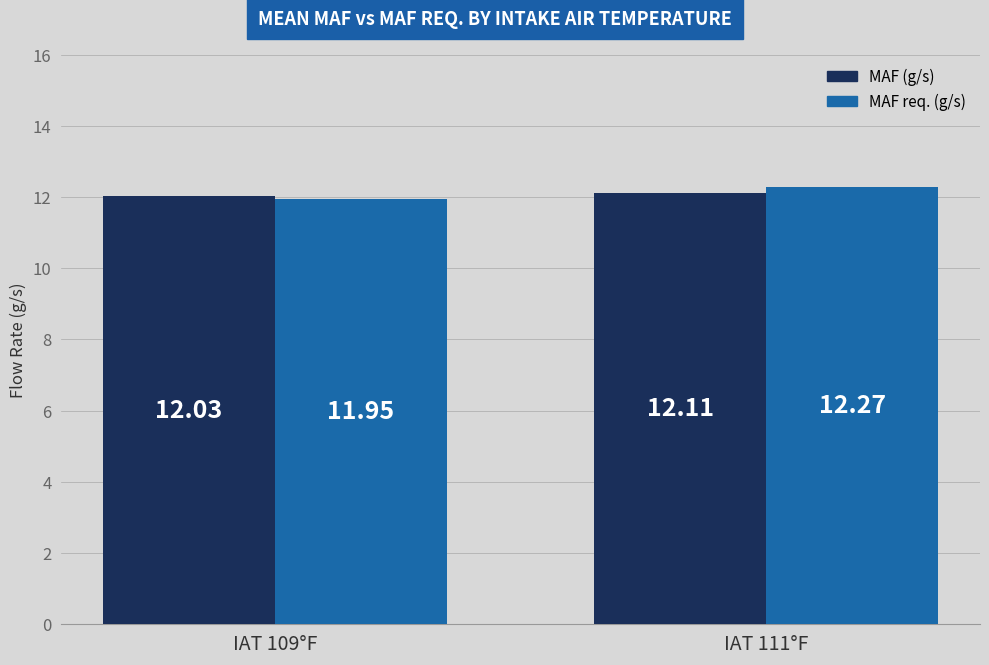

Rank the categories by MAF (g/s) value from lowest to highest.

IAT 109°F, IAT 111°F